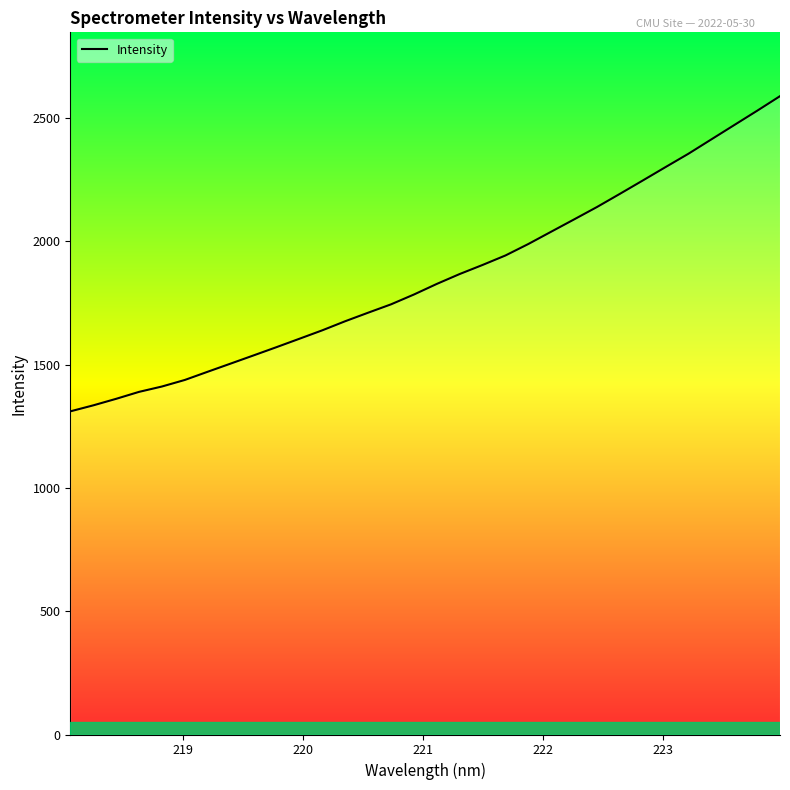

What is the greatest value displayed?

2588.7